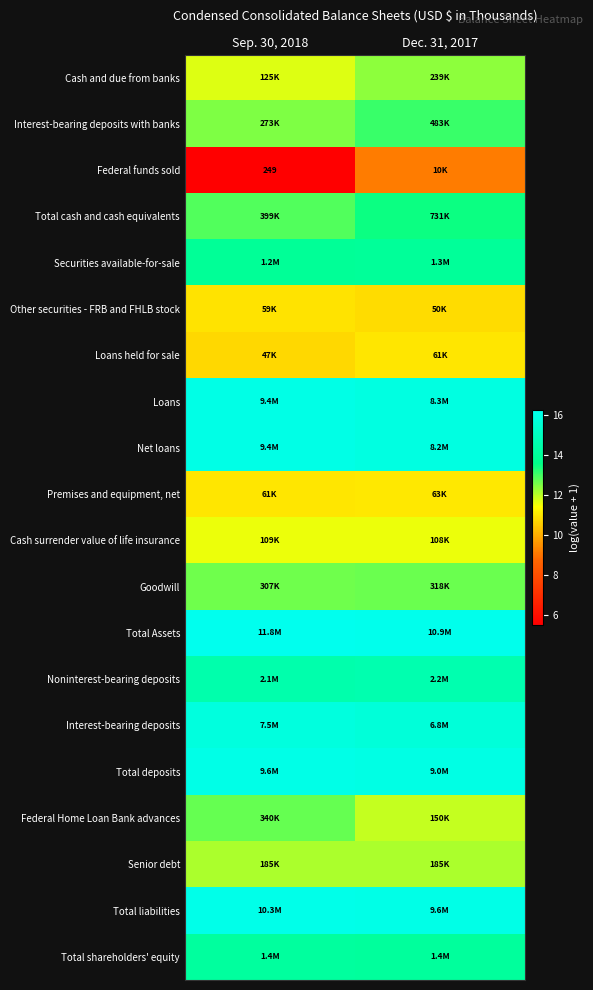

Which series has the largest total across all categories?

Total Assets